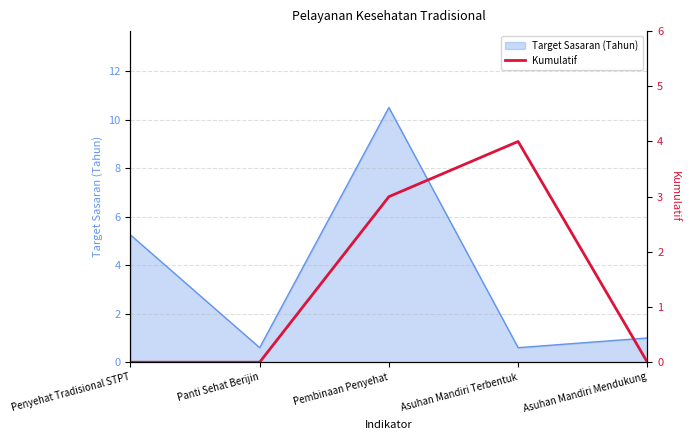

What is the label of the 4th point from the right?

Panti Sehat Berijin